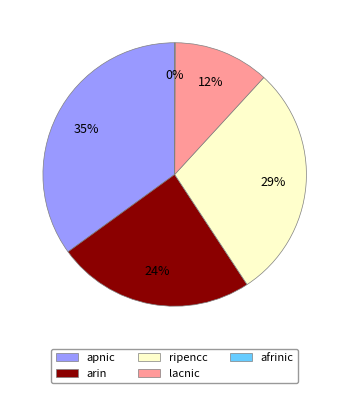

To the nearest percent, what is the difference between the largest and smallest slice percentages?

35%